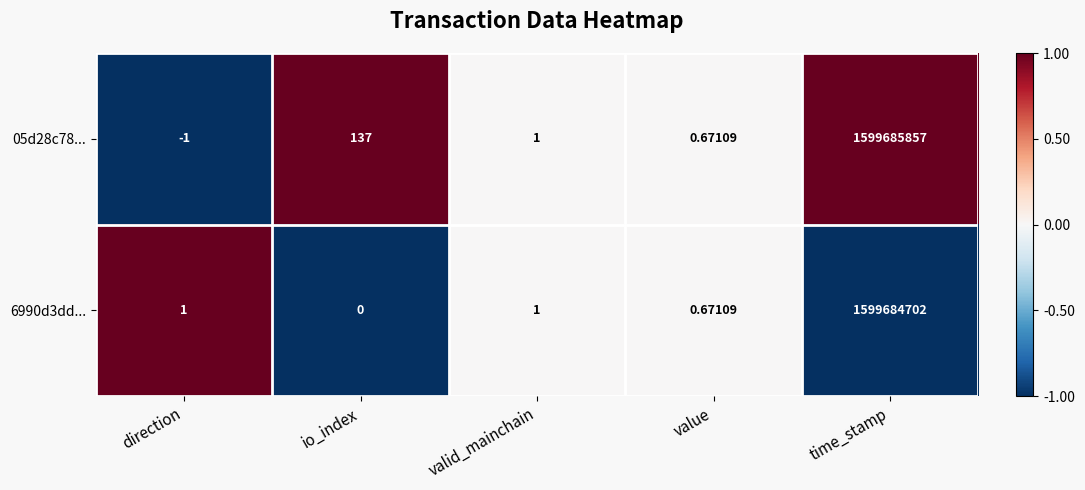

How many values in 05d28c78... are above zero?

4